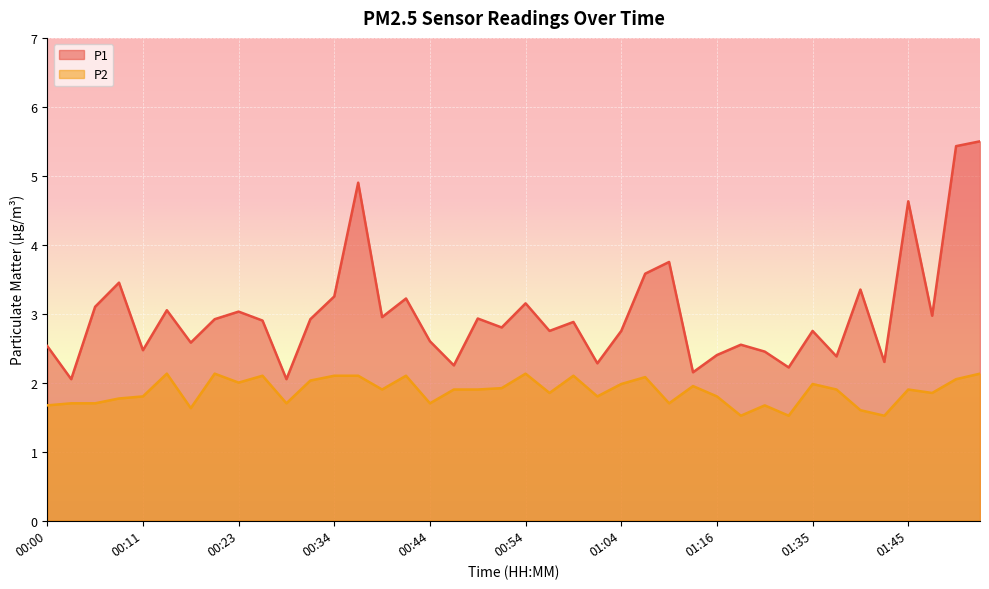

List the series in order of their overall mean, lowest first.

P2, P1